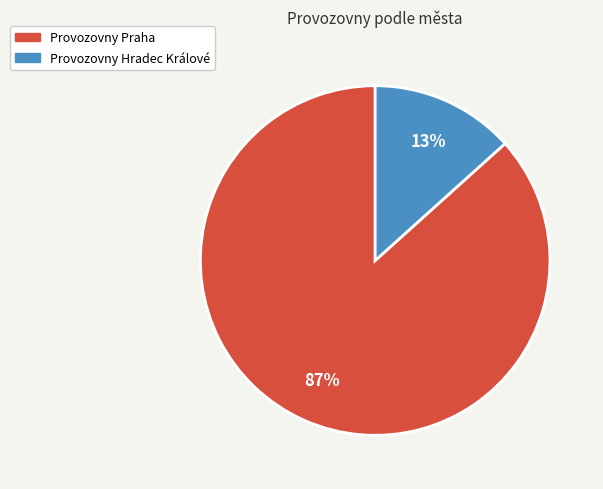

What percentage is the Provozovny Hradec Králové slice, to the nearest percent?

13%